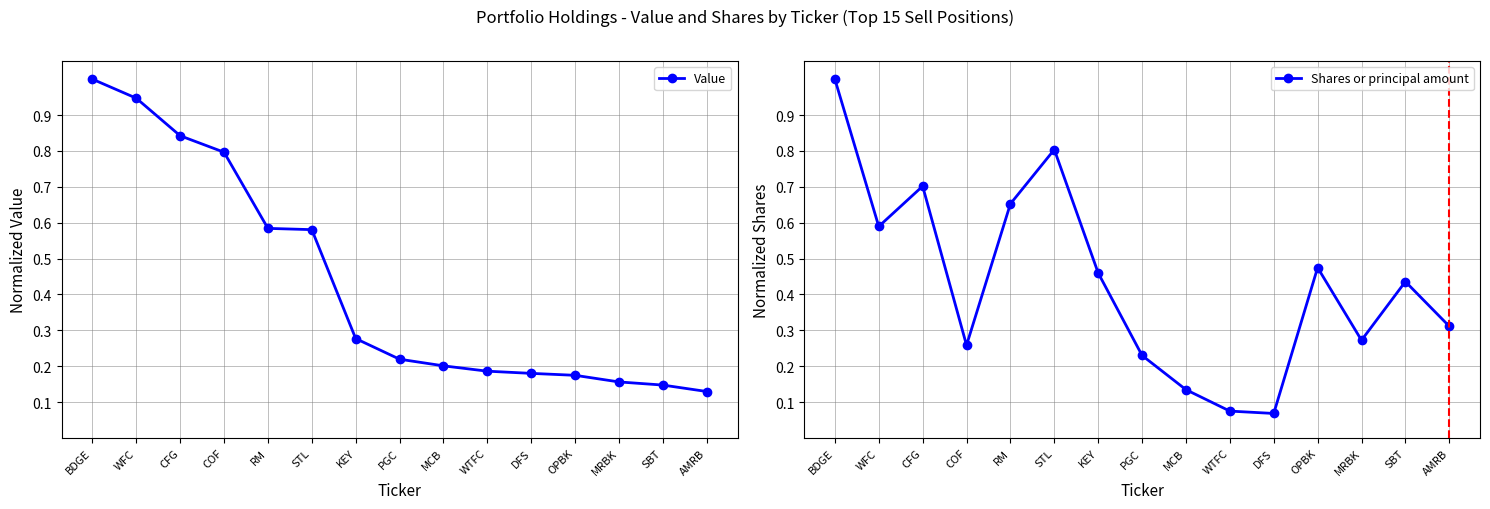

What is the spread (max minus min) of values at WFC?

0.4